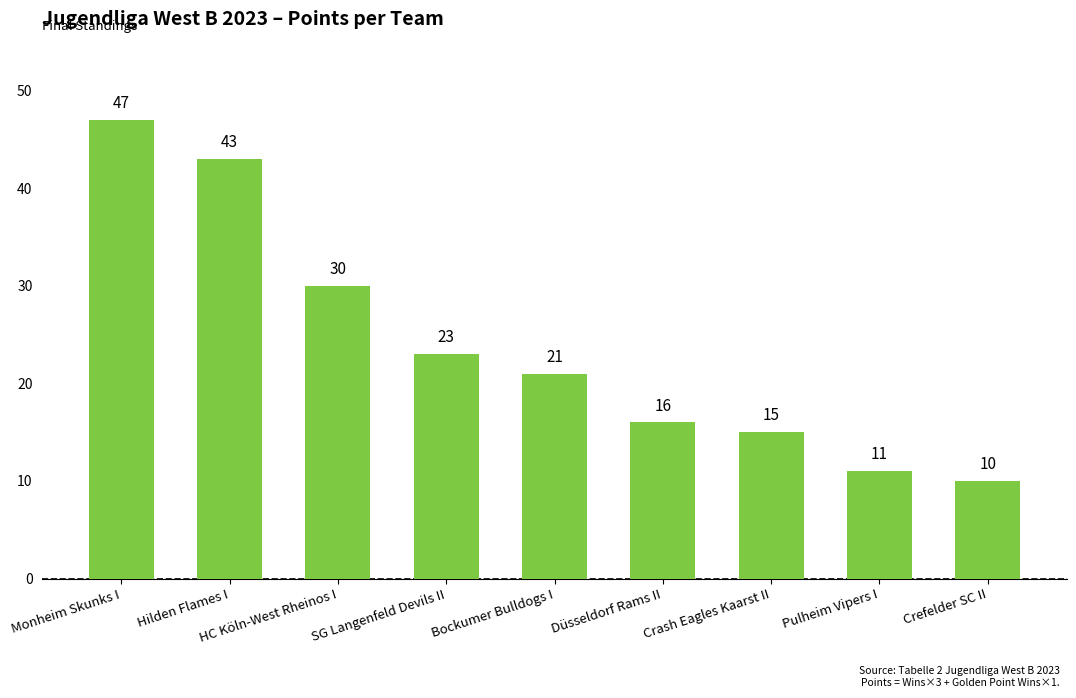

At which category does the chart reach its peak across all series?

Monheim Skunks I